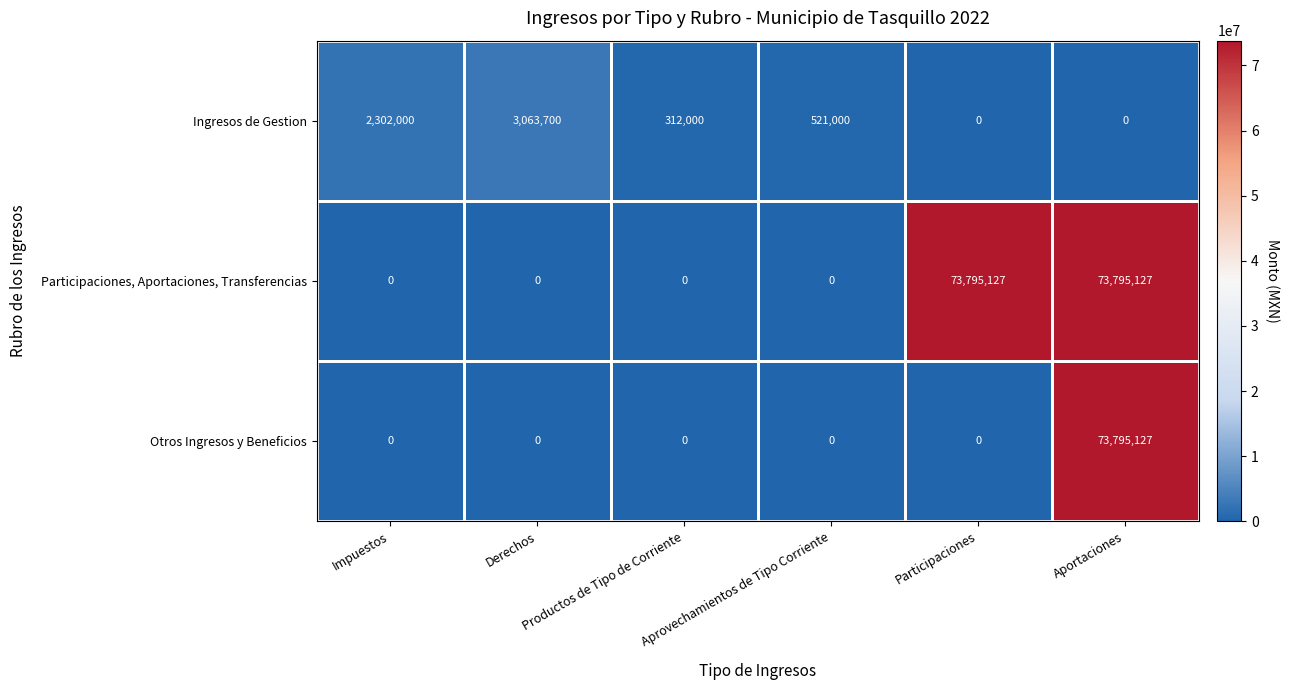

Which series changed the most between Productos de Tipo de Corriente and Participaciones?

Participaciones, Aportaciones, Transferencias